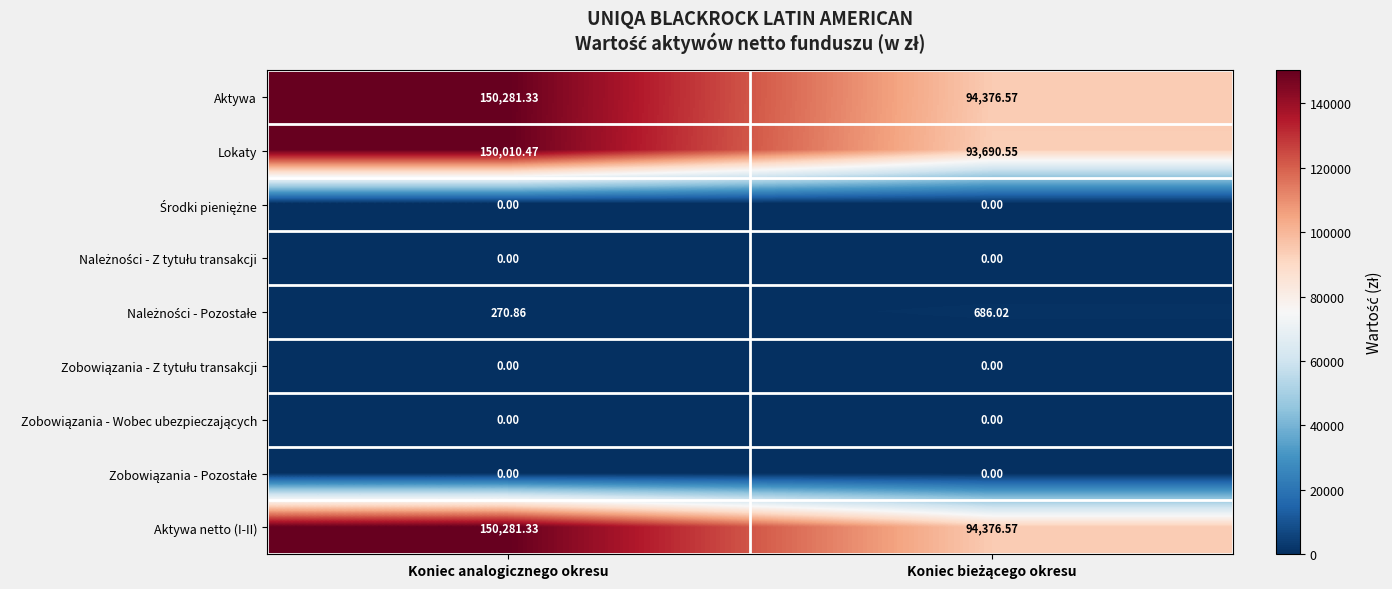

Which series has the largest range (max minus min)?

Lokaty